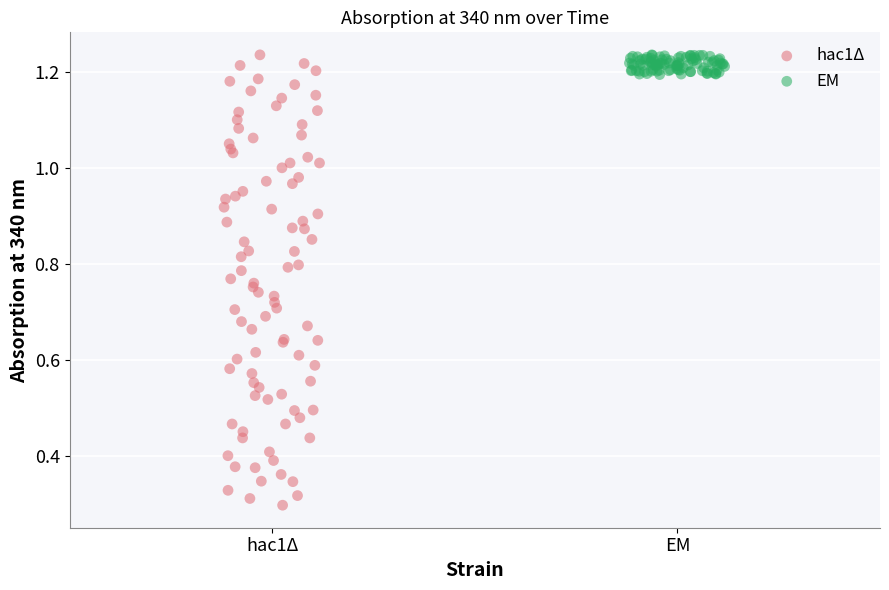

Which series contains the lowest Y value?

hac1Δ